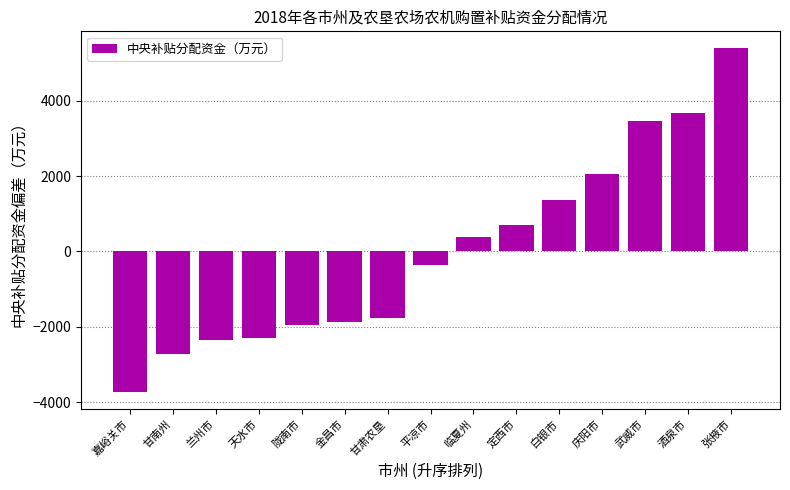

Reading left to right, what are all the values shown in this chart?

嘉峪关市=-3725.8	甘南州=-2713.1	兰州市=-2348.1	天水市=-2288.0	陇南市=-1947.8	金昌市=-1885.2	甘肃农垦=-1765.8	平凉市=-355.9	临夏州=384.3	定西市=713.3	白银市=1362.4	庆阳市=2044.5	武威市=3452.3	酒泉市=3685.7	张掖市=5387.4